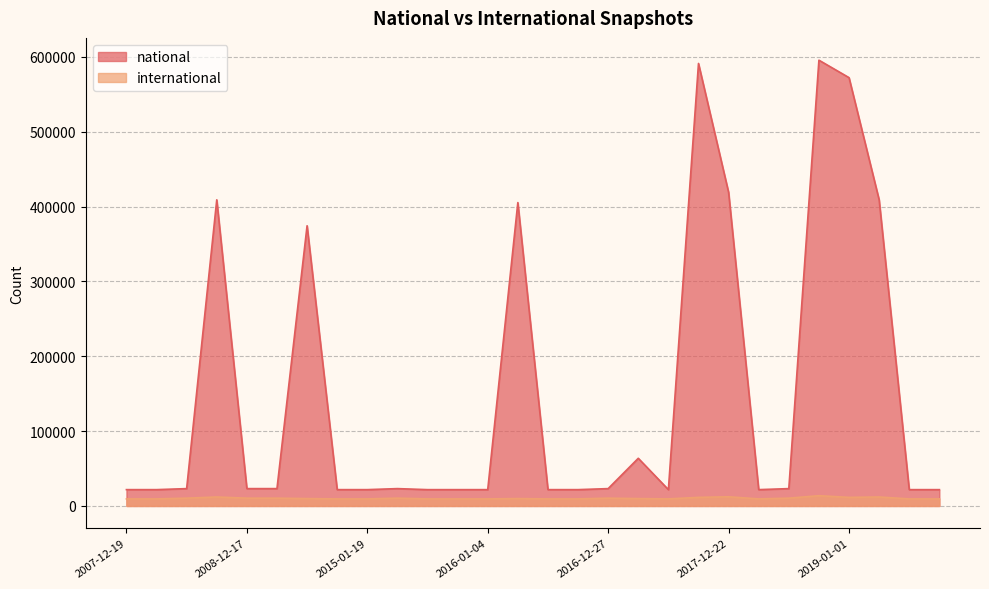

Reading left to right, transcribe all the data shown in this chart.

national: 2007-12-19=21806	2008-04-01=21804	2008-06-27=23175	2008-10-10=408954	2008-12-17=23175	2013-12-20=23175	2014-03-28=374318	2014-09-08=21804	2015-01-19=21808	2015-04-09=23175	2015-07-03=21804	2015-10-01=21805	2016-01-04=21805	2016-04-05=405255	2016-07-04=21806	2016-10-07=21806	2016-12-27=23175	2017-04-12=63685	2017-07-24=21805	2017-10-12=591120	2017-12-22=418974	2018-04-09=21805	2018-07-11=23175	2018-09-28=595492	2019-01-01=572156	2019-04-06=408954	2019-07-01=21805	2019-10-09=21805
international: 2007-12-19=9436	2008-04-01=9432	2008-06-27=10414	2008-10-10=11988	2008-12-17=10414	2013-12-20=10414	2014-03-28=9850	2014-09-08=9436	2015-01-19=9431	2015-04-09=10414	2015-07-03=9435	2015-10-01=9439	2016-01-04=9439	2016-04-05=9850	2016-07-04=9437	2016-10-07=9437	2016-12-27=10414	2017-04-12=9848	2017-07-24=9439	2017-10-12=11465	2017-12-22=12270	2018-04-09=9439	2018-07-11=10414	2018-09-28=13719	2019-01-01=11472	2019-04-06=11988	2019-07-01=9439	2019-10-09=9439